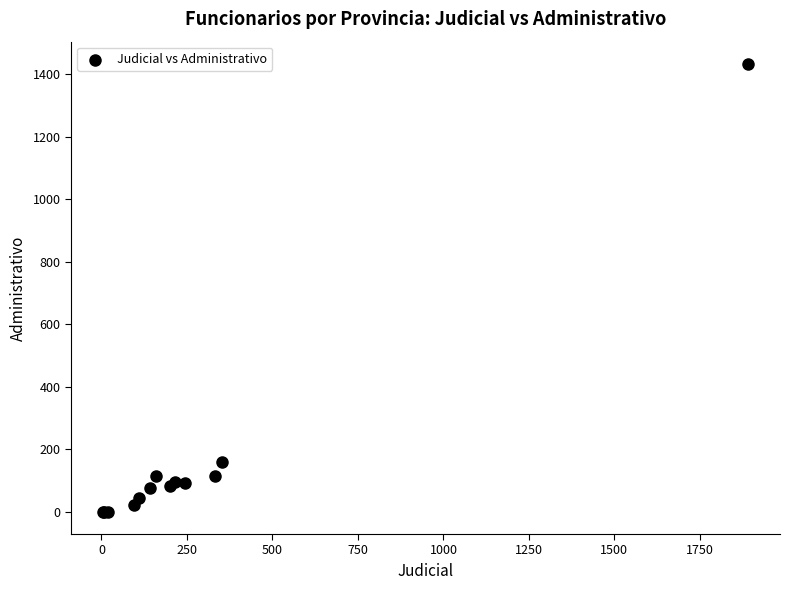

What Y value in the scatter plot is closest to 716?

159